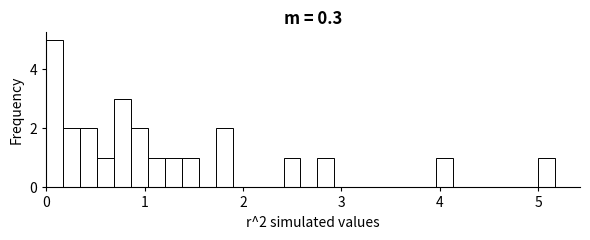

Read against the x-axis, roughly where is the centre of the tallest bar?

0.1